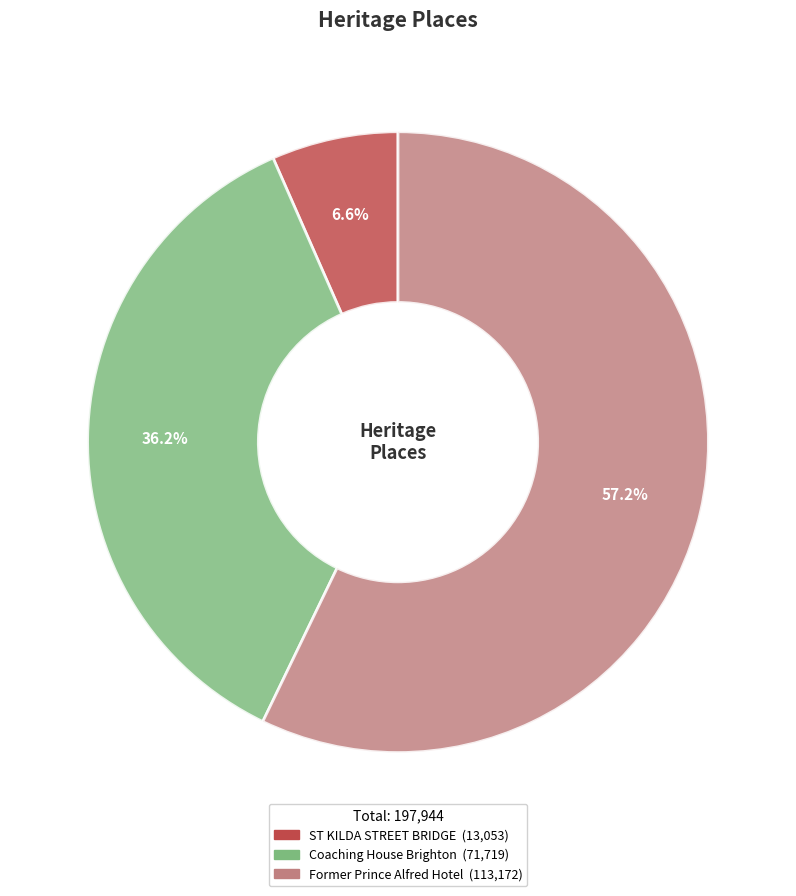

Which has a higher value, Former Prince Alfred Hotel or ST KILDA STREET BRIDGE?

Former Prince Alfred Hotel